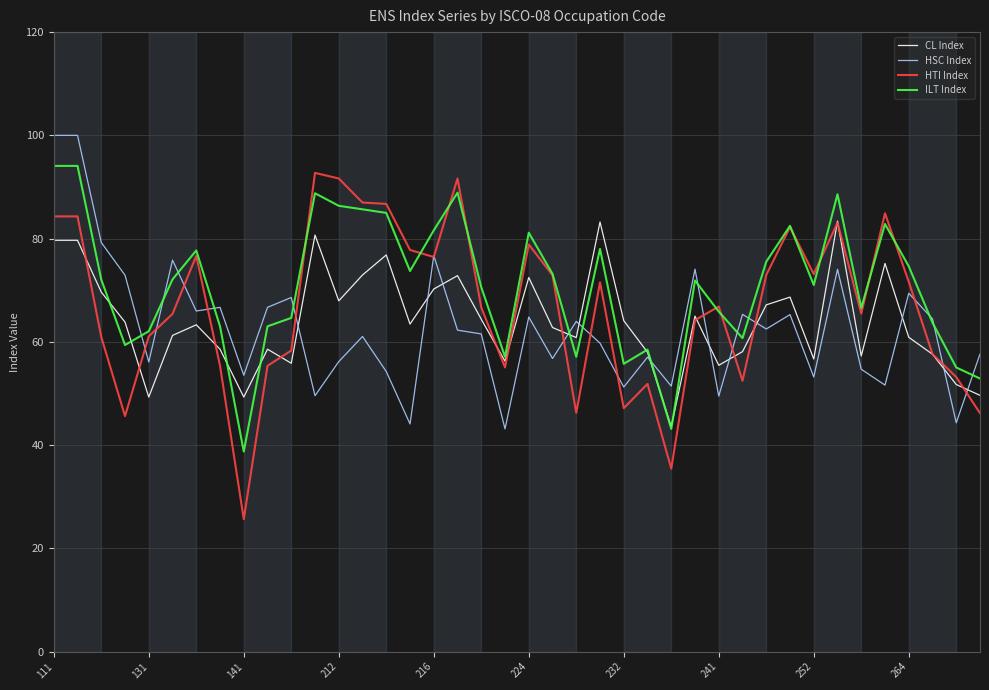

What is the highest value of the HSC Index series?

100.0